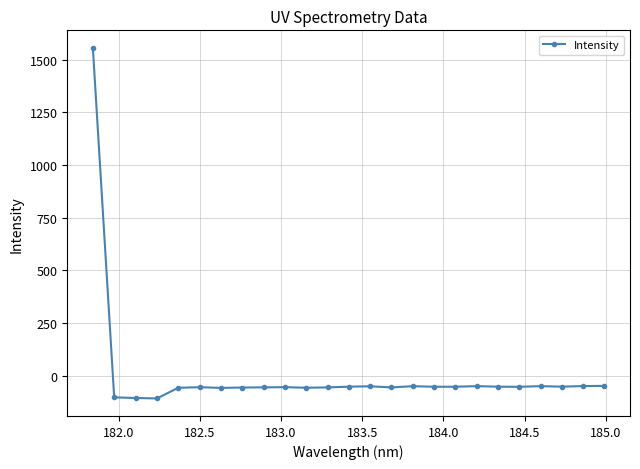

True or false: the data has more than 0 interior local peaks.

True